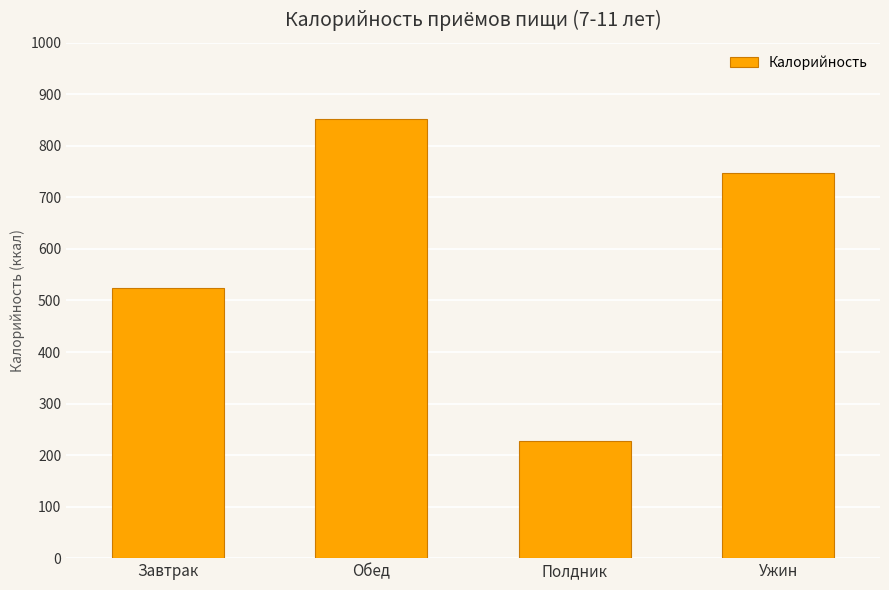

How many values exceed 747?

2